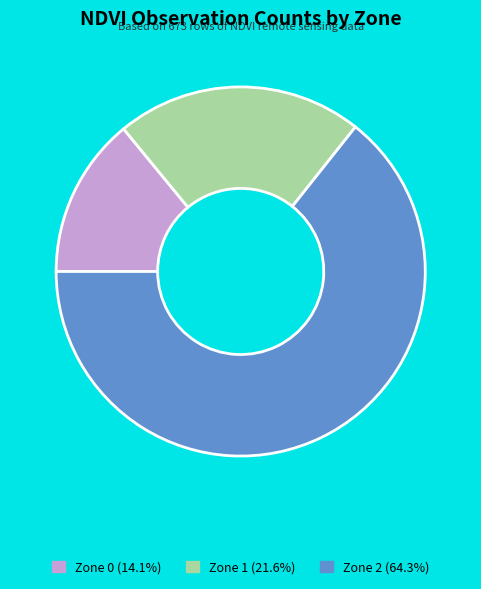

Between Zone 1 and Zone 0, which is larger?

Zone 1